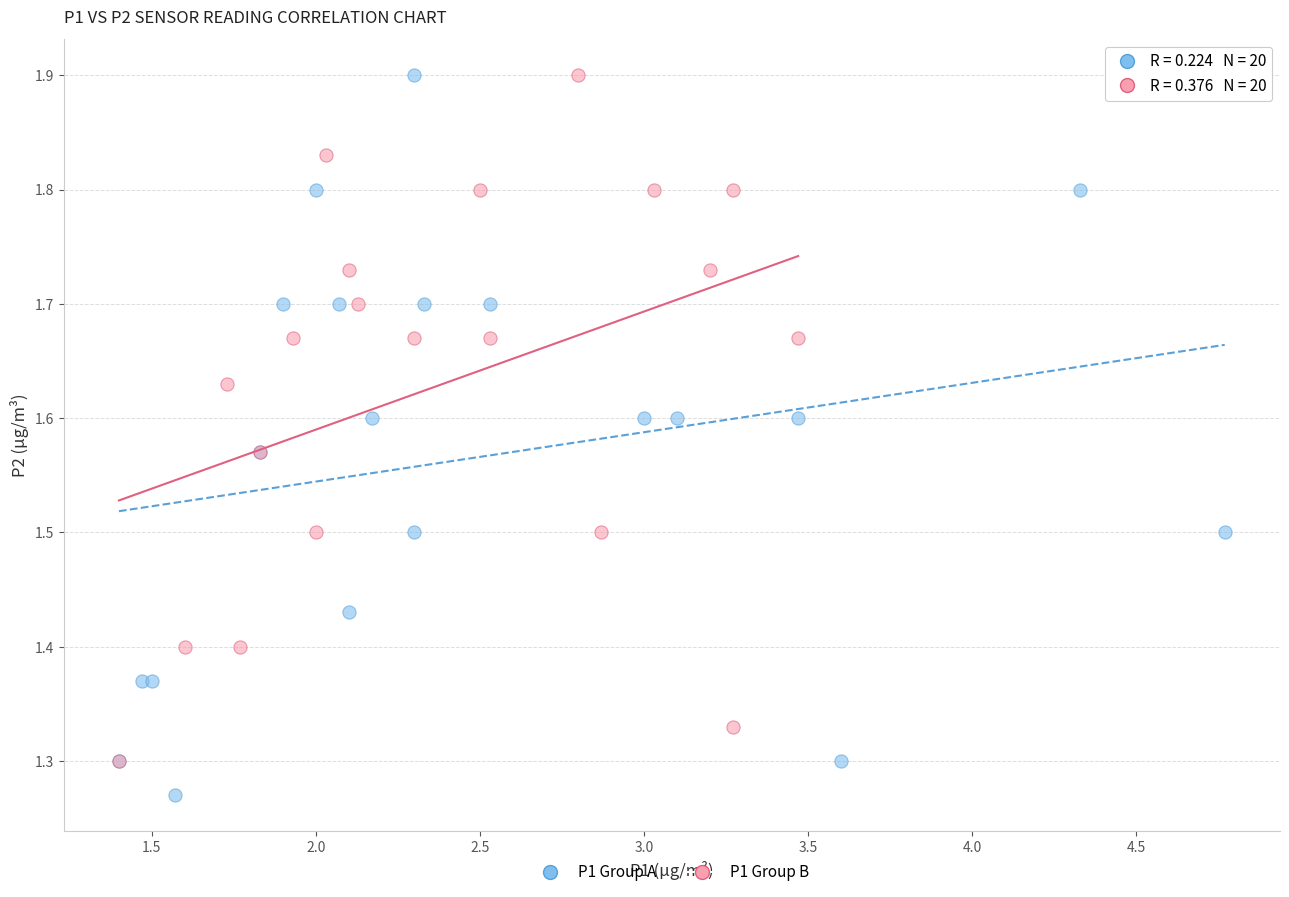

Which series has the widest spread of Y values?

P1 Group A